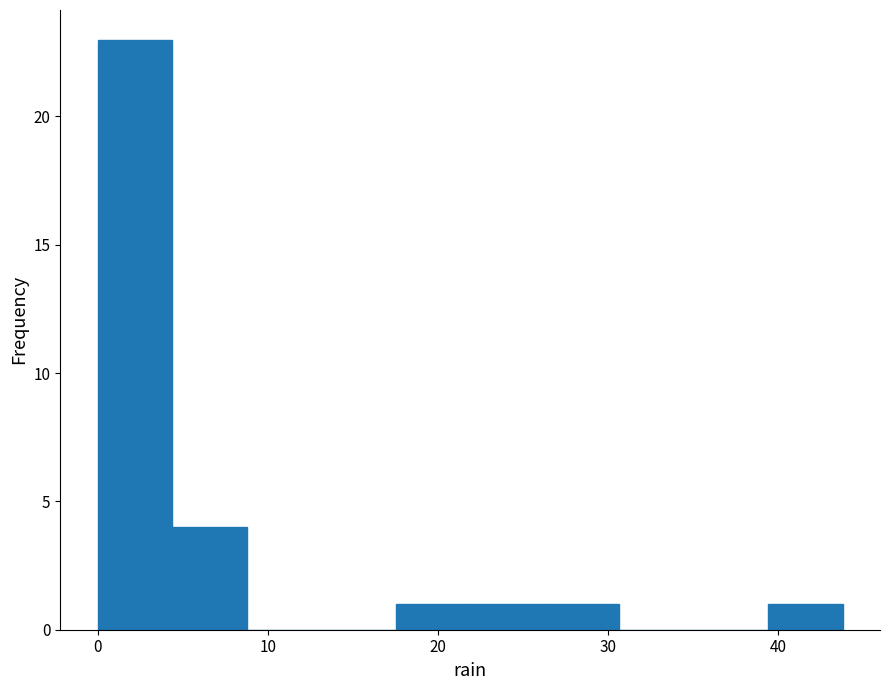

Which range on the x-axis has the tallest bar?

0 to 4